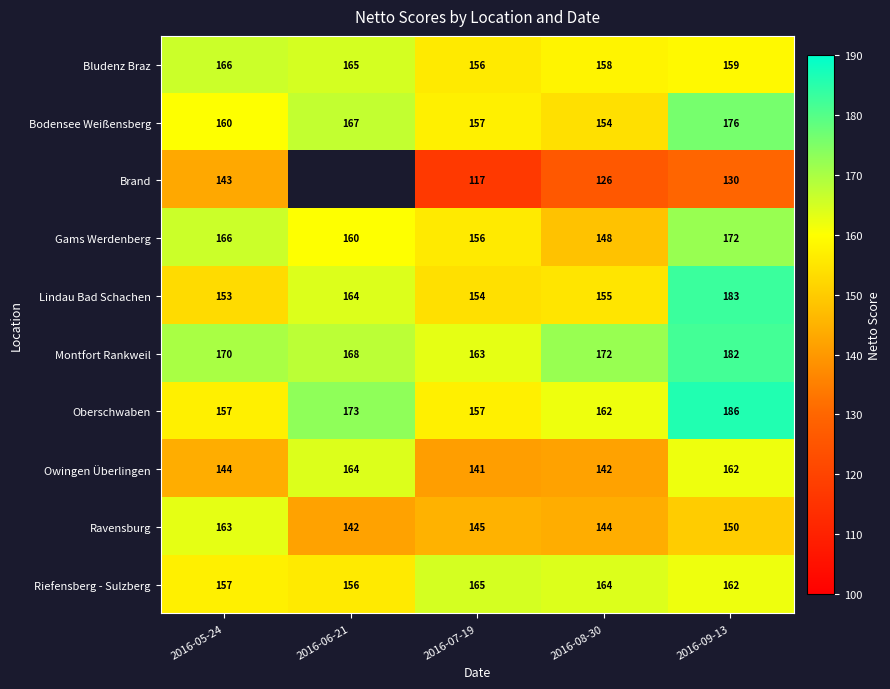

How many data points in Gams Werdenberg are less than 160?

2